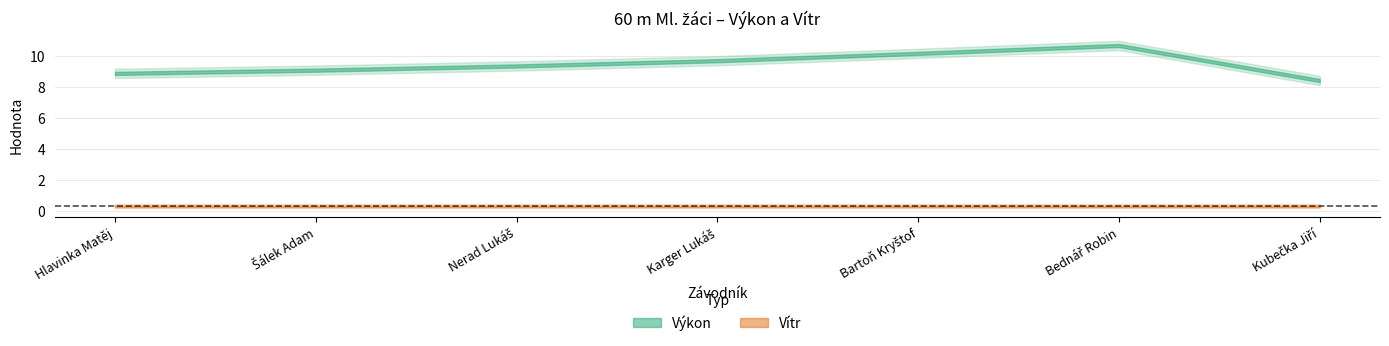

The value of Výkon at Hlavinka Matěj is 2.7. True or false?

False